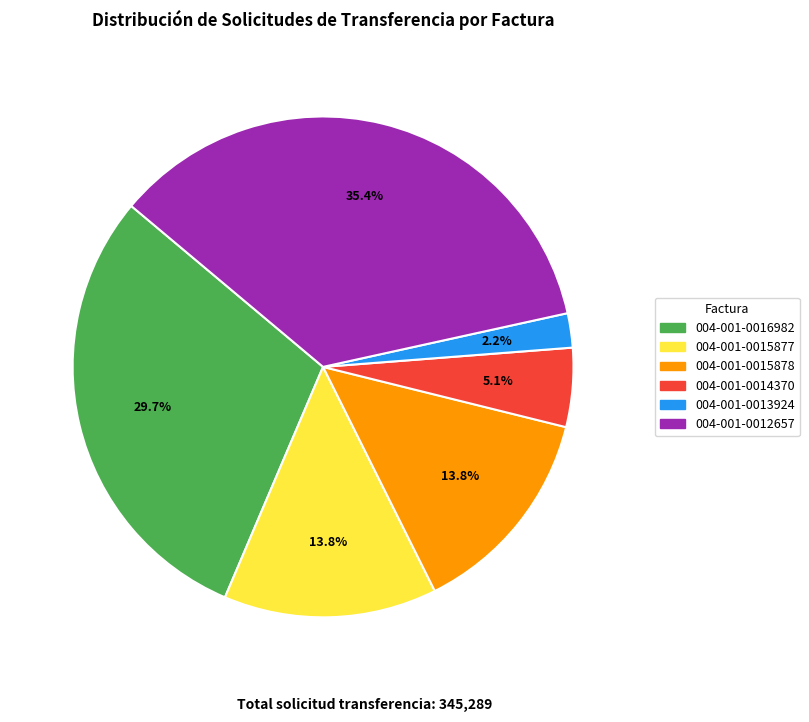

To the nearest percent, what percentage of the pie is 004-001-0012657?

35%